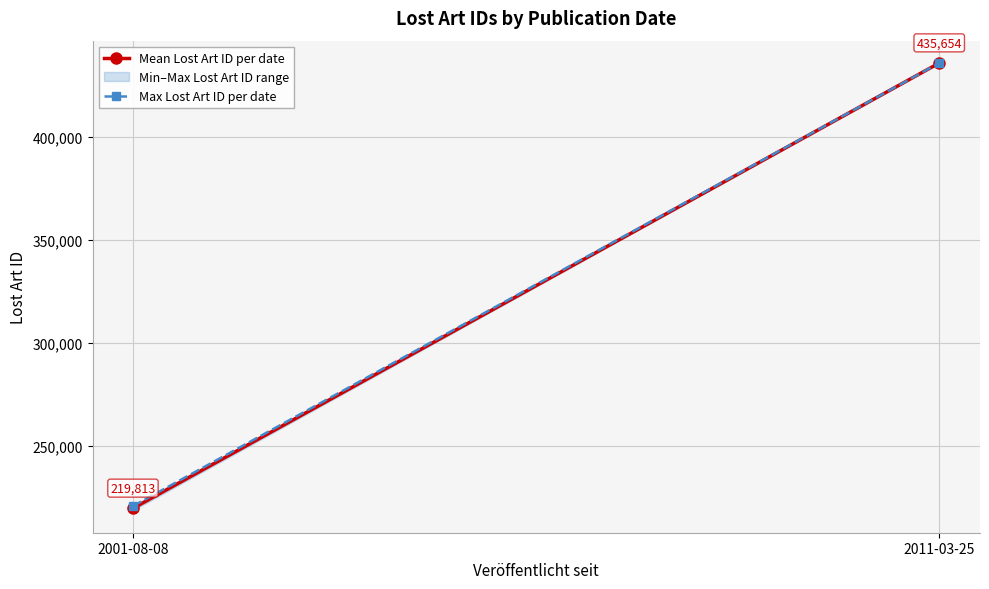

What is the maximum value shown in the chart?

435654